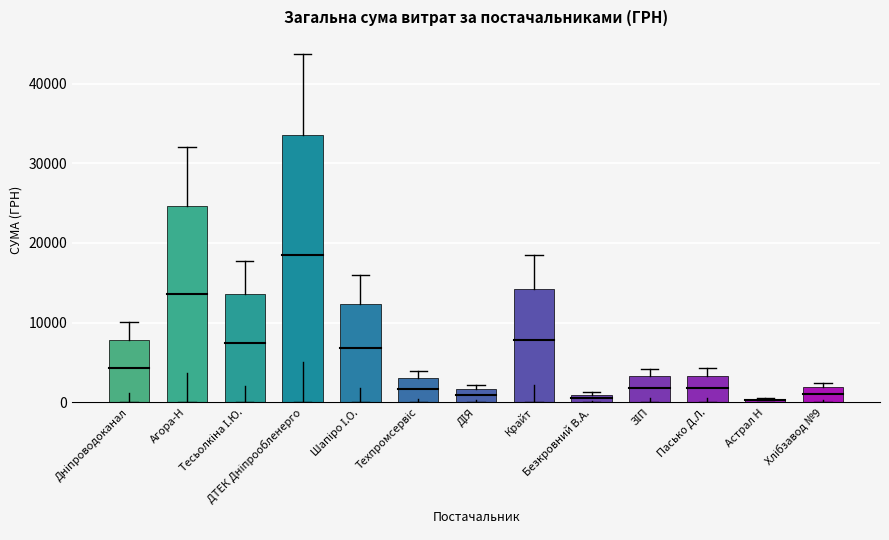

What is the difference between the second highest and second lowest values?

23673.0